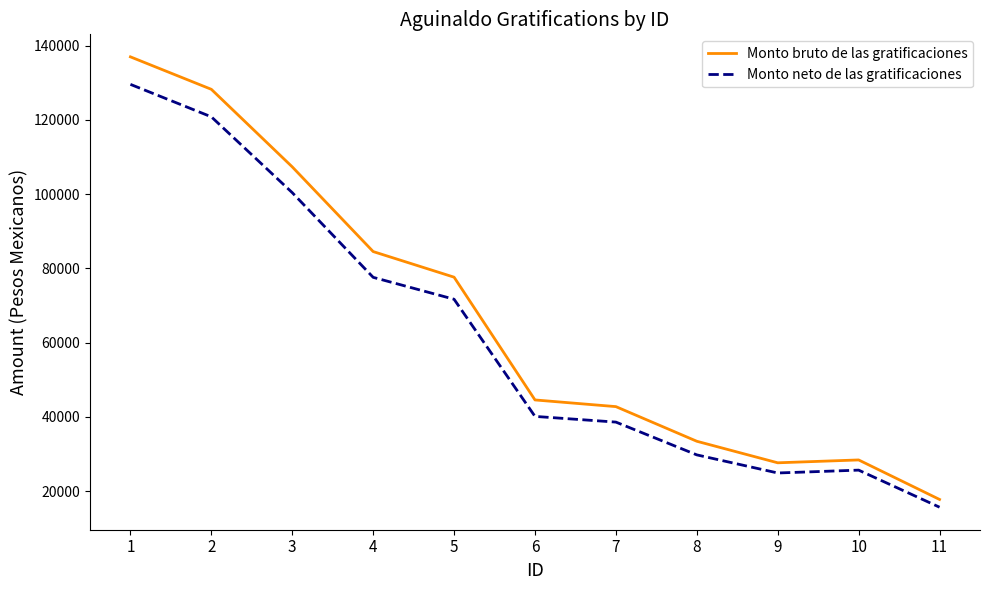

At which label is Monto bruto de las gratificaciones closest to 77378?

5